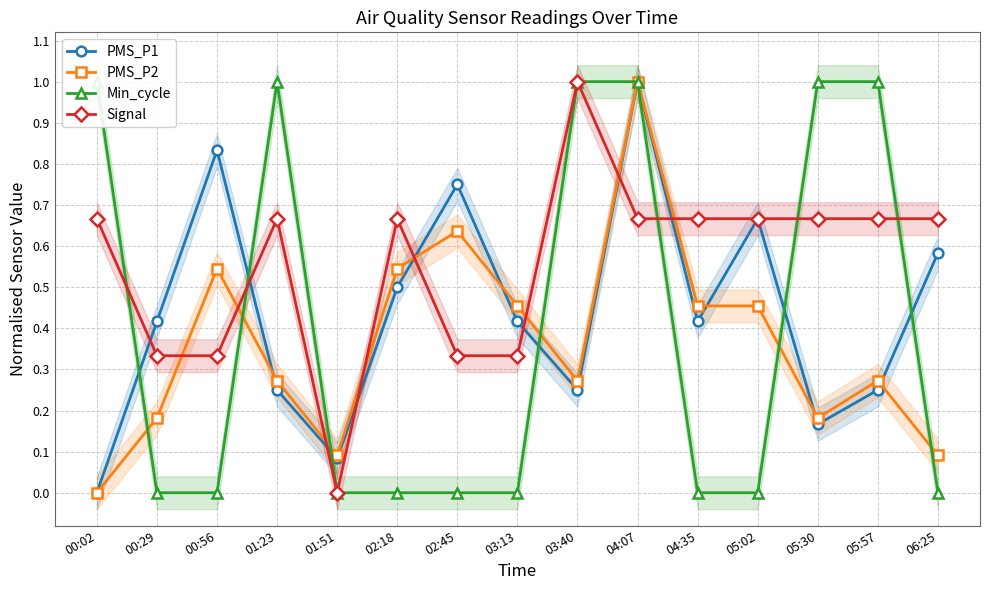

What is the label of the 13th point from the right?

00:56